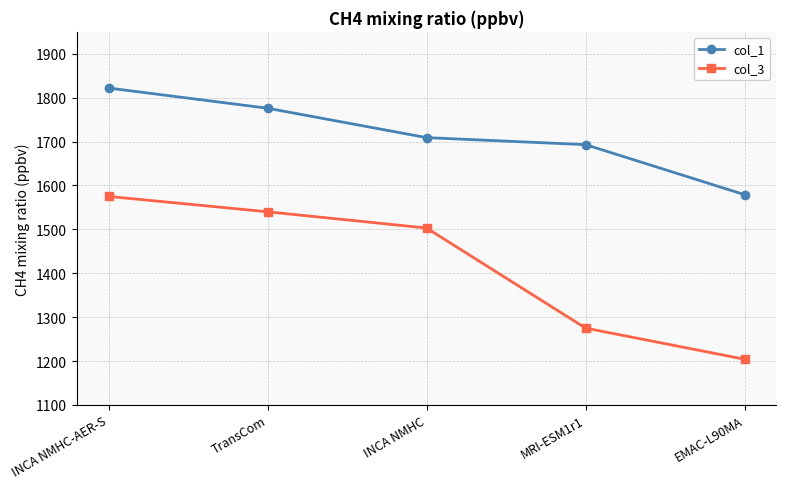

What is the value of the col_1 point at the 1st from the left?

1822